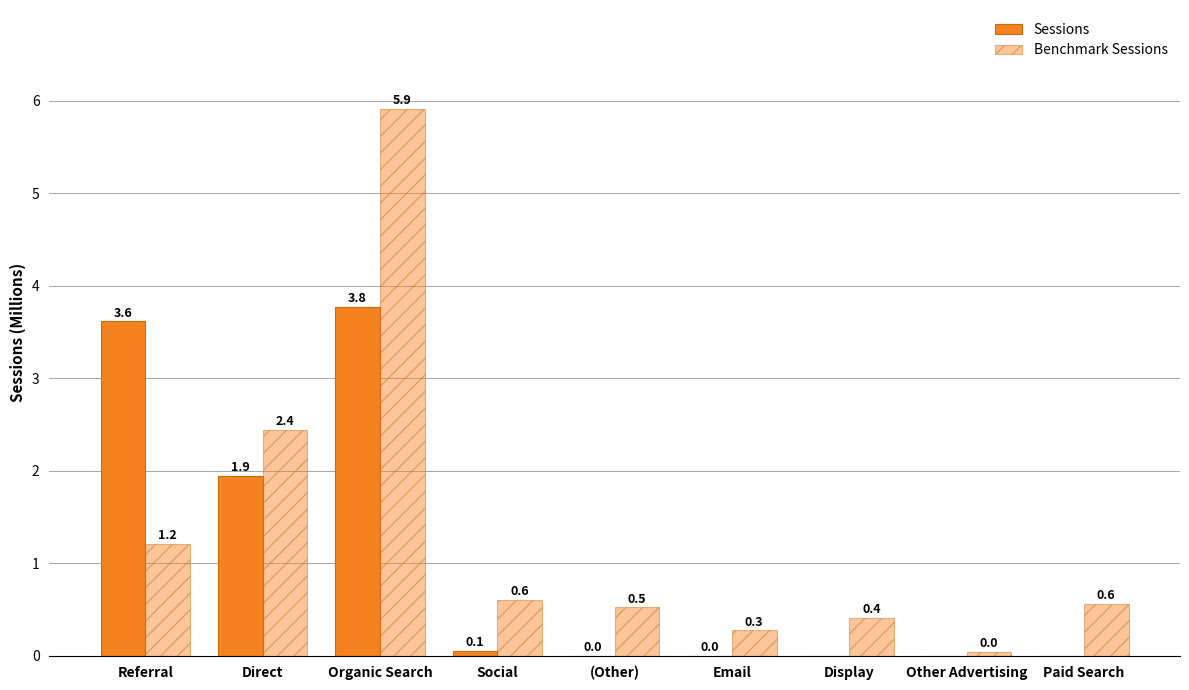

Is it true that Benchmark Sessions equals 0.8 at (Other)?

False